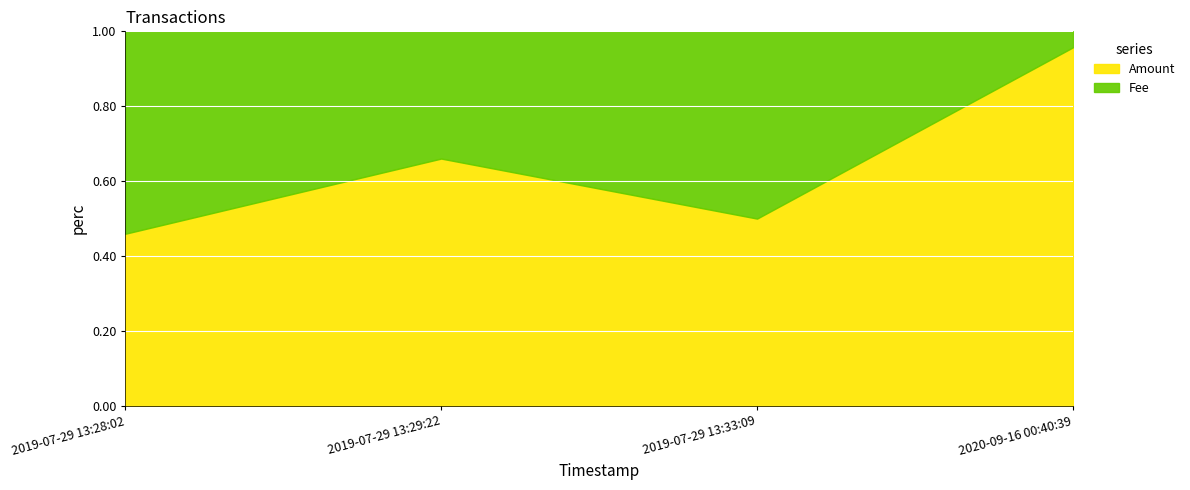

Which series has the widest spread of values?

Amount